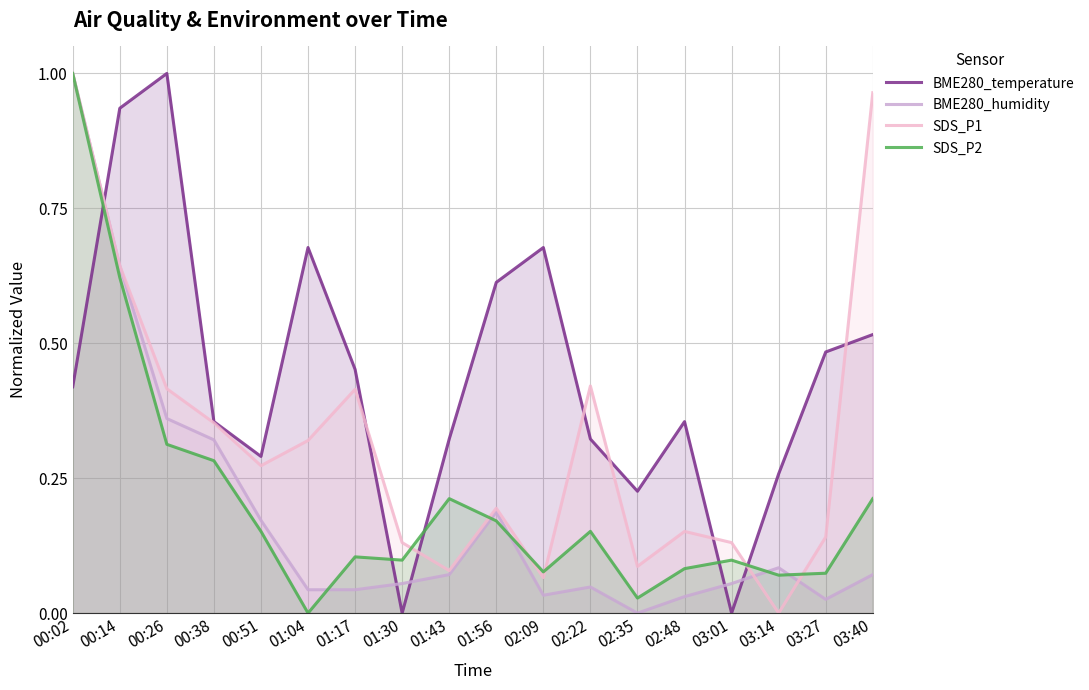

What position from the right is 00:51?

14